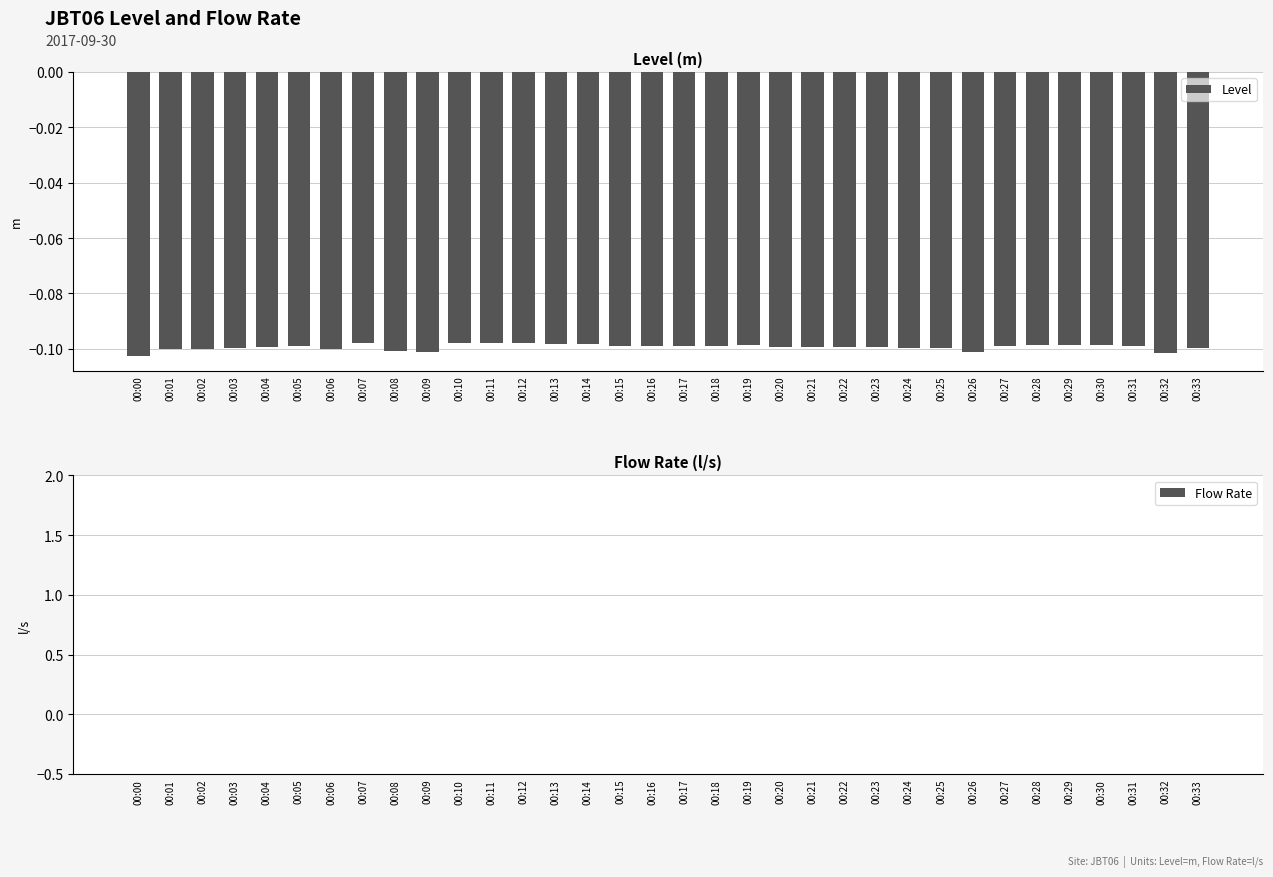

What is the sum of all values?

-3.4